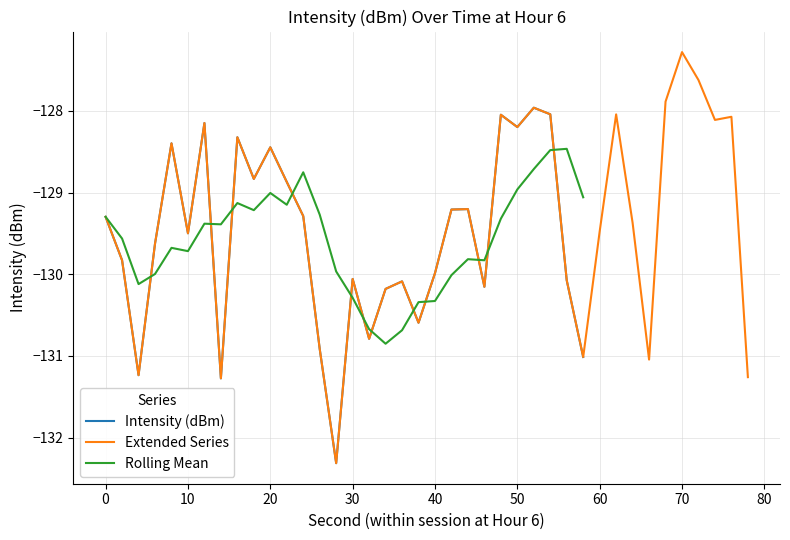

True or false: Rolling Mean has a value of -130.3 at 40.

True